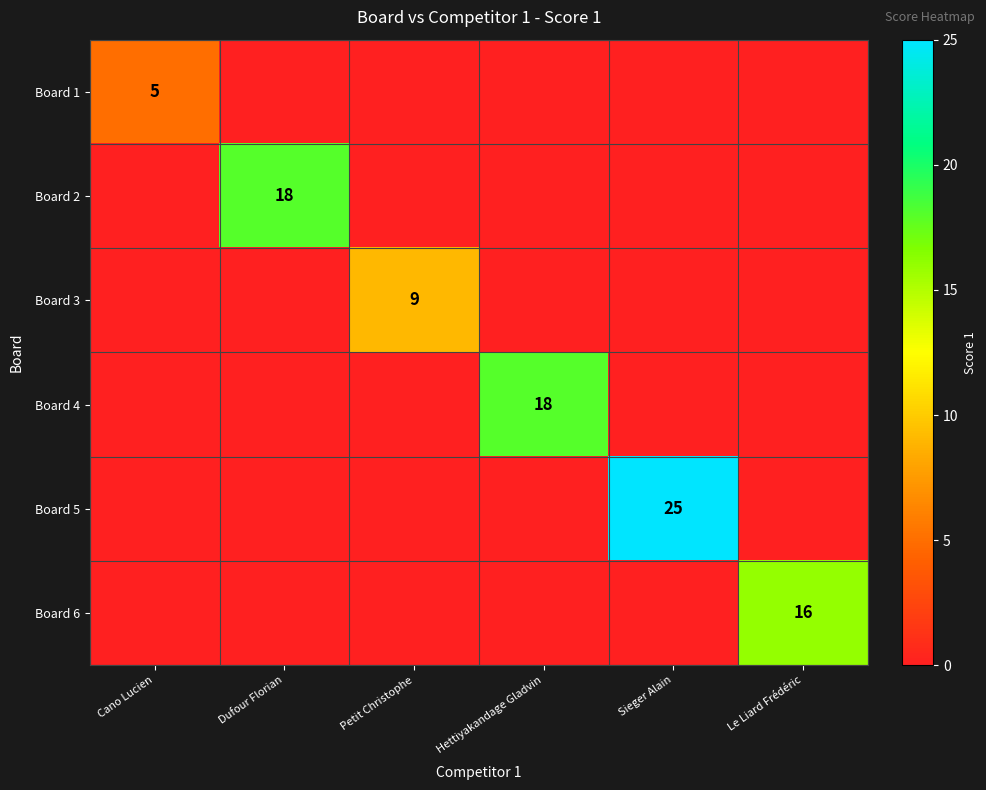

Rank the categories by Board 2 value from lowest to highest.

Cano Lucien, Petit Christophe, Hettiyakandage Gladvin, Sieger Alain, Le Liard Frédéric, Dufour Florian